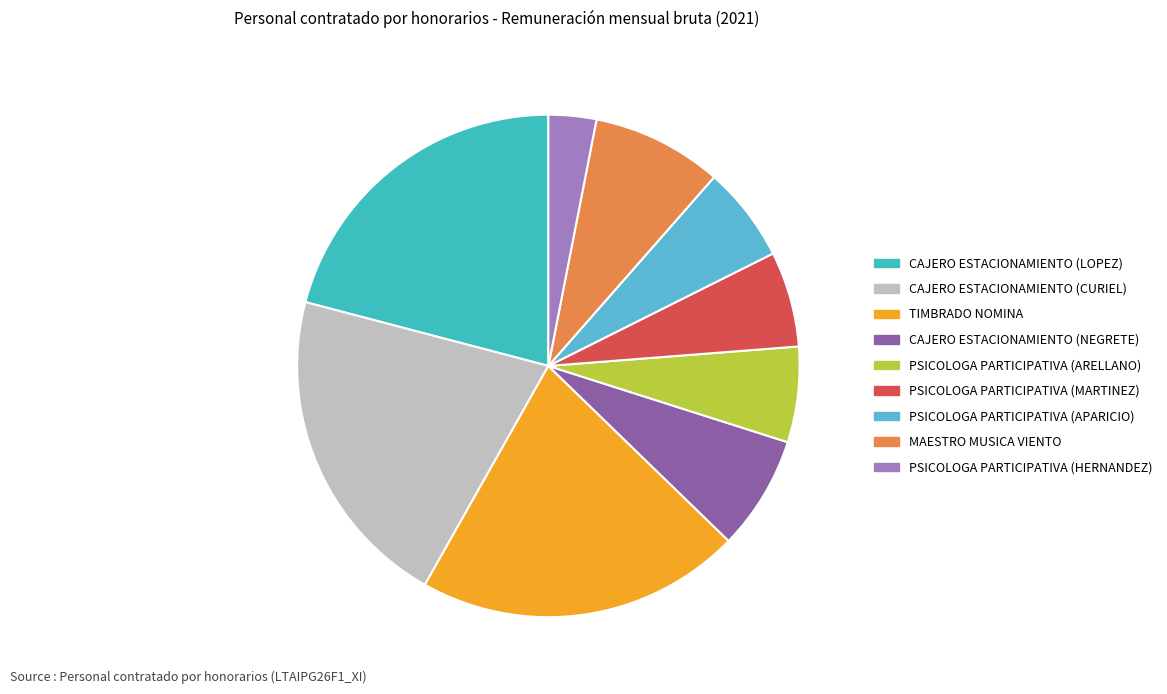

Does any single category account for the majority?

No